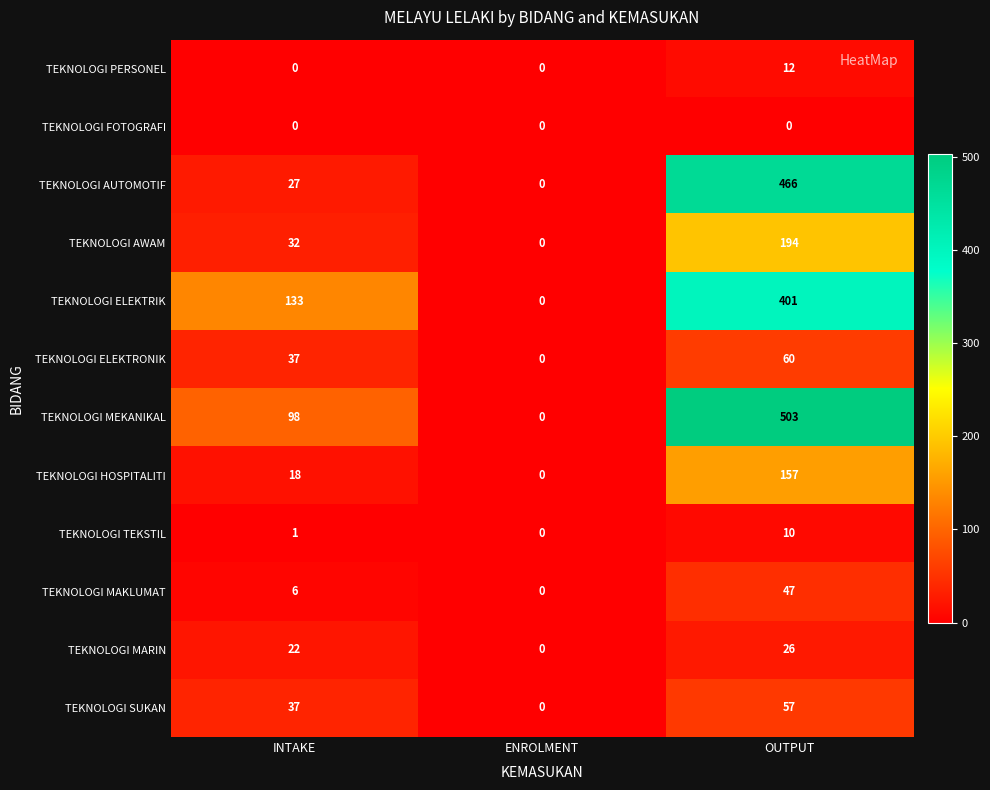

Count the TEKNOLOGI MARIN values in the range 0 to 26.

3